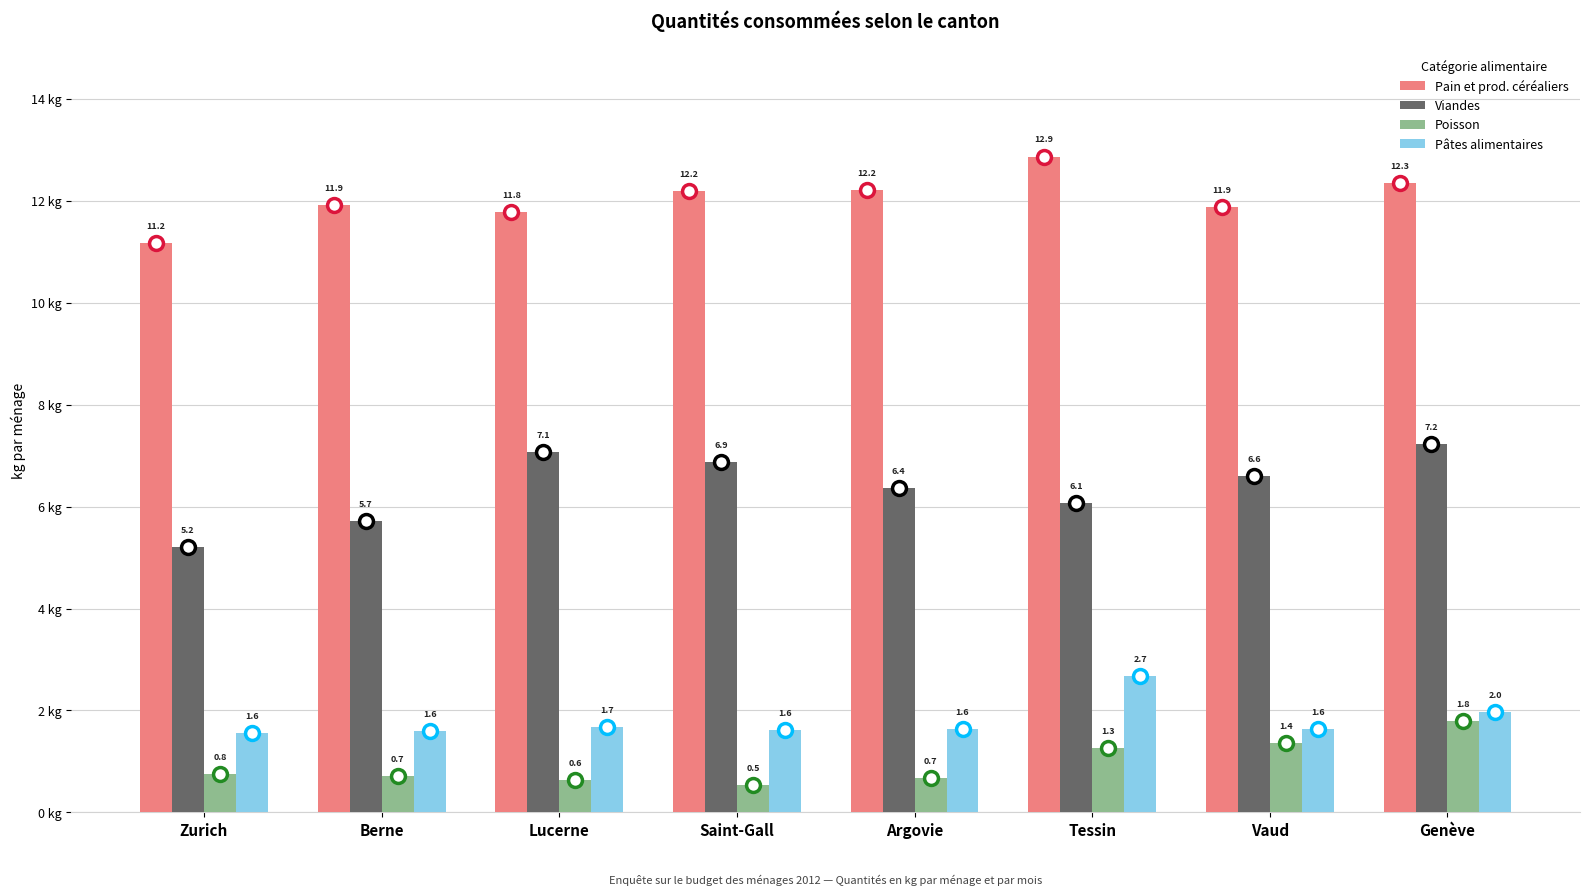

Which series has the largest total across all categories?

Pain et prod. céréaliers